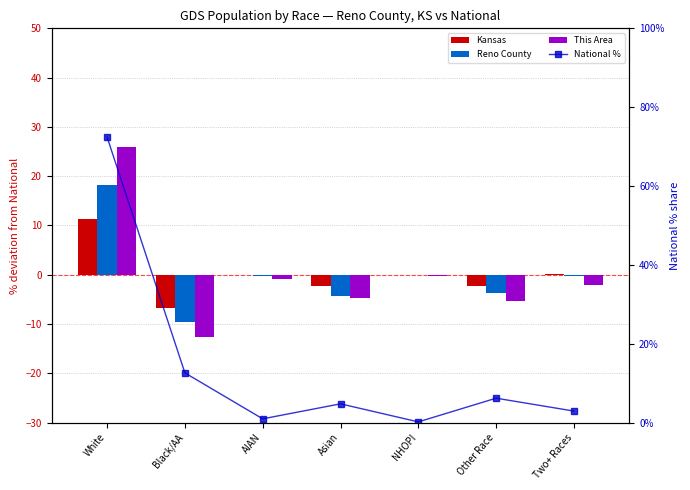

Reading left to right, list all the values displayed in this chart.

Kansas: 11.4	-6.7	0.0	-2.4	-0.1	-2.3	0.1
Reno County: 18.2	-9.6	-0.3	-4.3	-0.1	-3.7	-0.3
This Area: 25.9	-12.6	-0.9	-4.8	-0.2	-5.3	-2.0
National %: 72.4	12.6	0.9	4.8	0.2	6.2	2.9